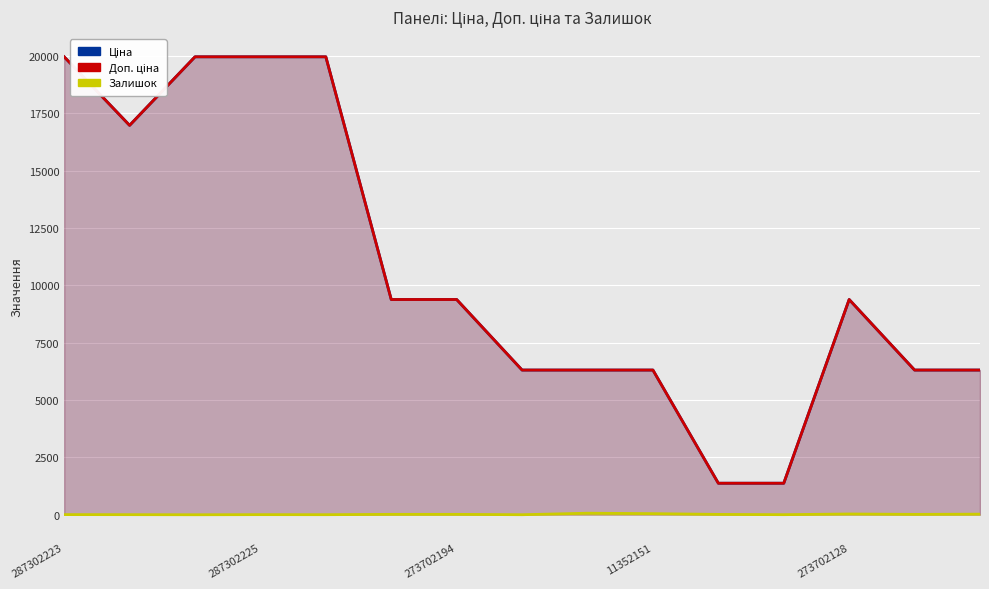

Rank the series at 5 from lowest to highest value.

Залишок, Ціна, Доп. ціна